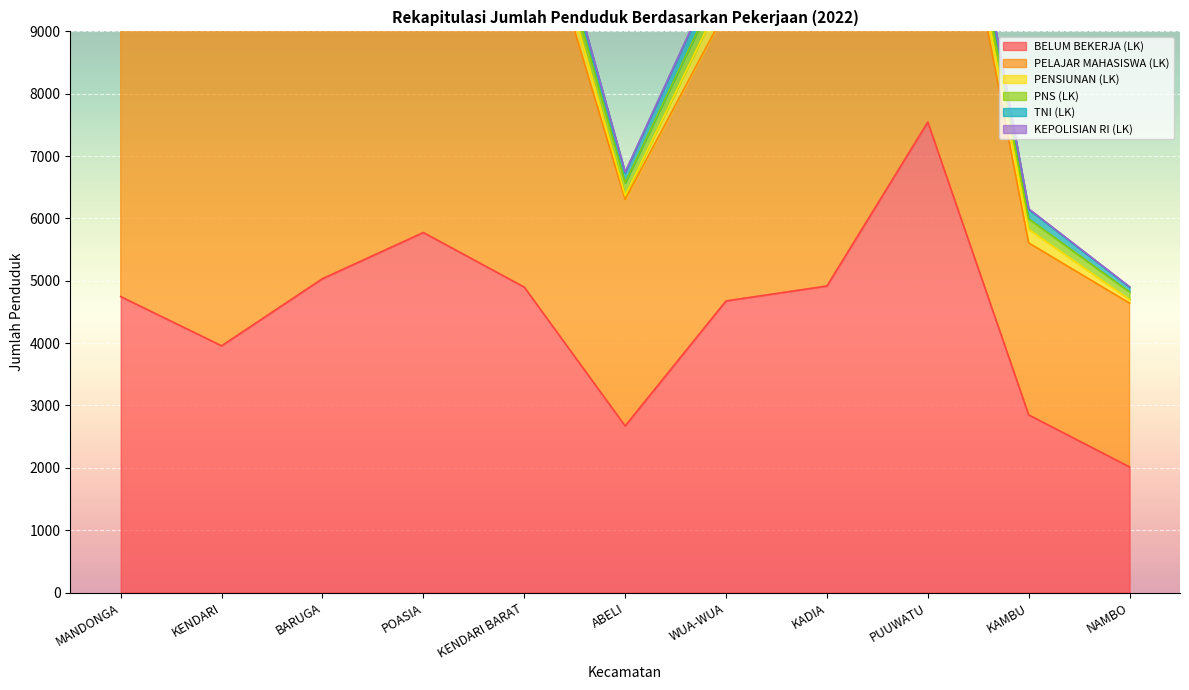

What is the sum of the PELAJAR MAHASISWA (LK) values at MANDONGA and NAMBO?

7079